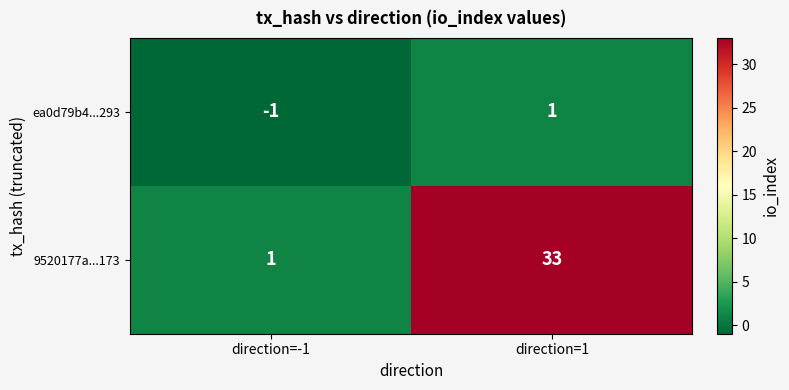

What is the difference between the highest and lowest values at direction=1?

32